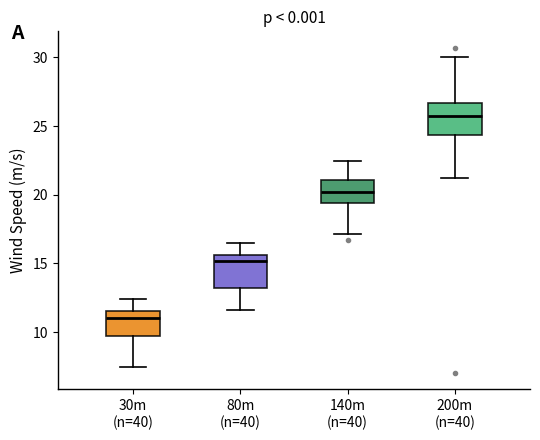

Where does the upper whisker of the box for 200m (n=40) end on the y-axis? The values are not printed on the chart, so give them approximately, as read against the axis.

30.0